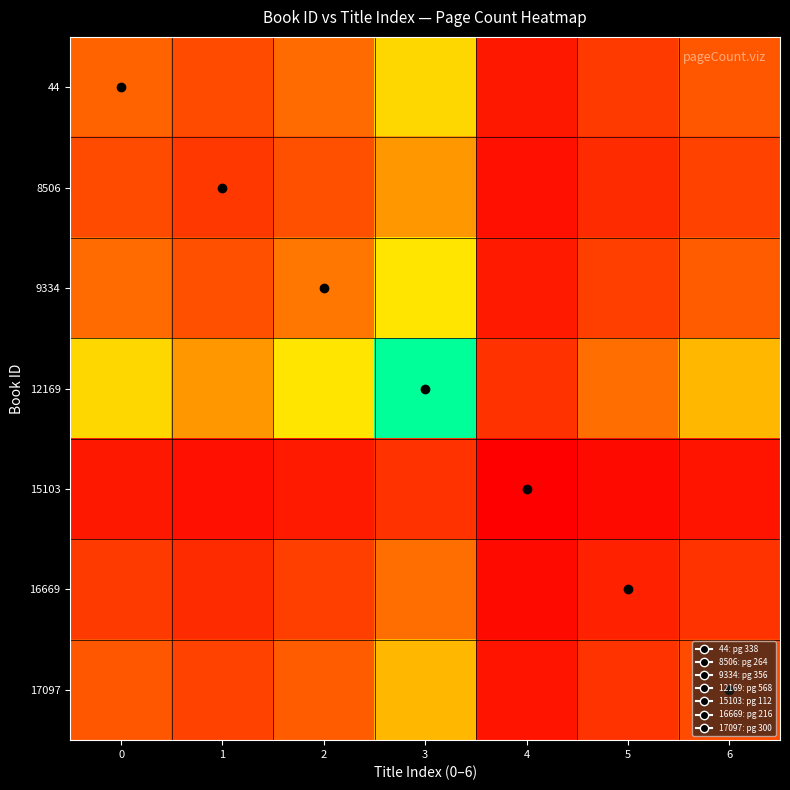

Reading left to right, what are all the values shown in this chart?

44: 0=0.3	1=0.2	2=0.3	3=0.6	4=0.1	5=0.2	6=0.3
8506: 0=0.2	1=0.2	2=0.3	3=0.4	4=0.1	5=0.1	6=0.2
9334: 0=0.3	1=0.3	2=0.4	3=0.6	4=0.1	5=0.2	6=0.3
12169: 0=0.6	1=0.4	2=0.6	3=1.0	4=0.2	5=0.4	6=0.5
15103: 0=0.1	1=0.1	2=0.1	3=0.2	4=0.0	5=0.0	6=0.1
16669: 0=0.2	1=0.1	2=0.2	3=0.4	4=0.0	5=0.1	6=0.2
17097: 0=0.3	1=0.2	2=0.3	3=0.5	4=0.1	5=0.2	6=0.2